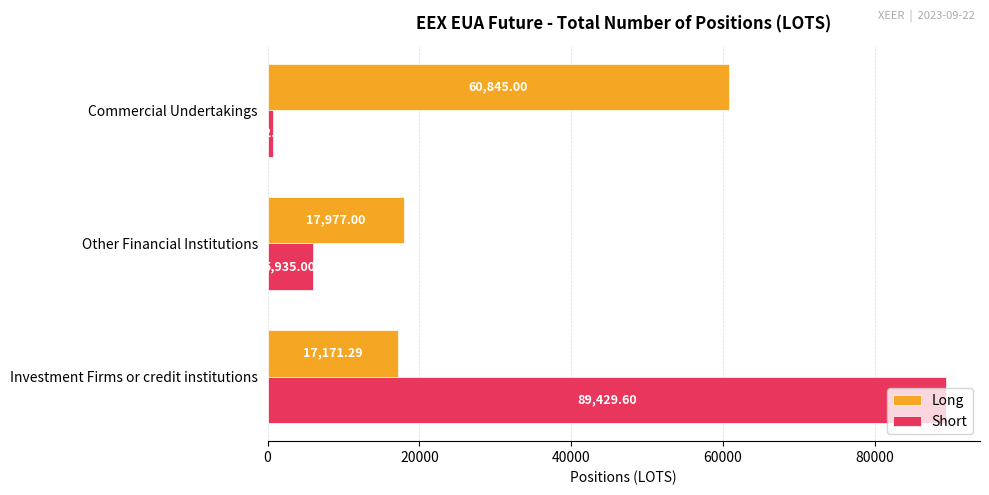

Between Investment Firms or credit institutions and Other Financial Institutions, which series saw the biggest shift?

Short